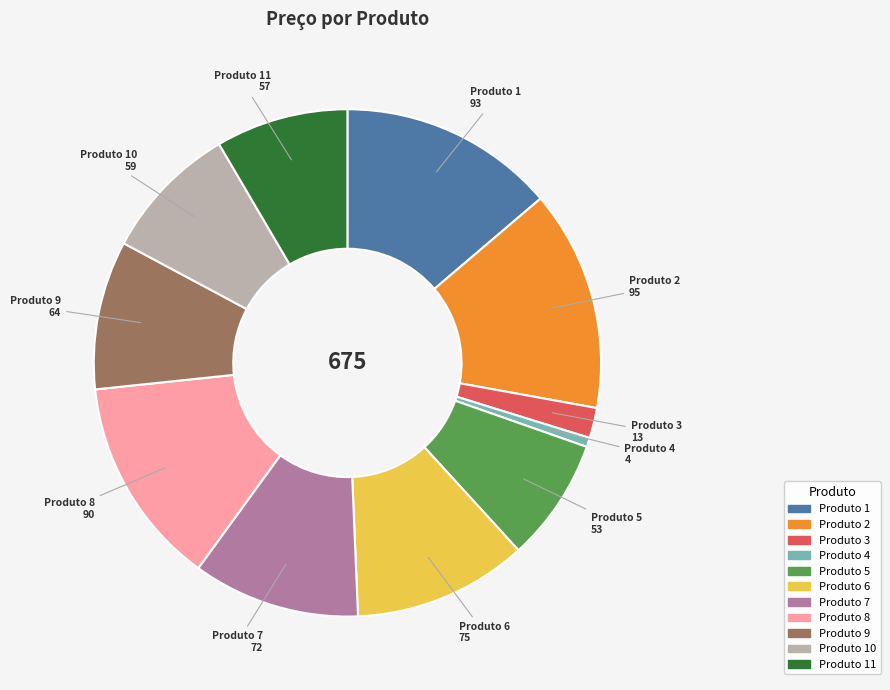

Is it true that Produto 1 is 14% of the pie?

True